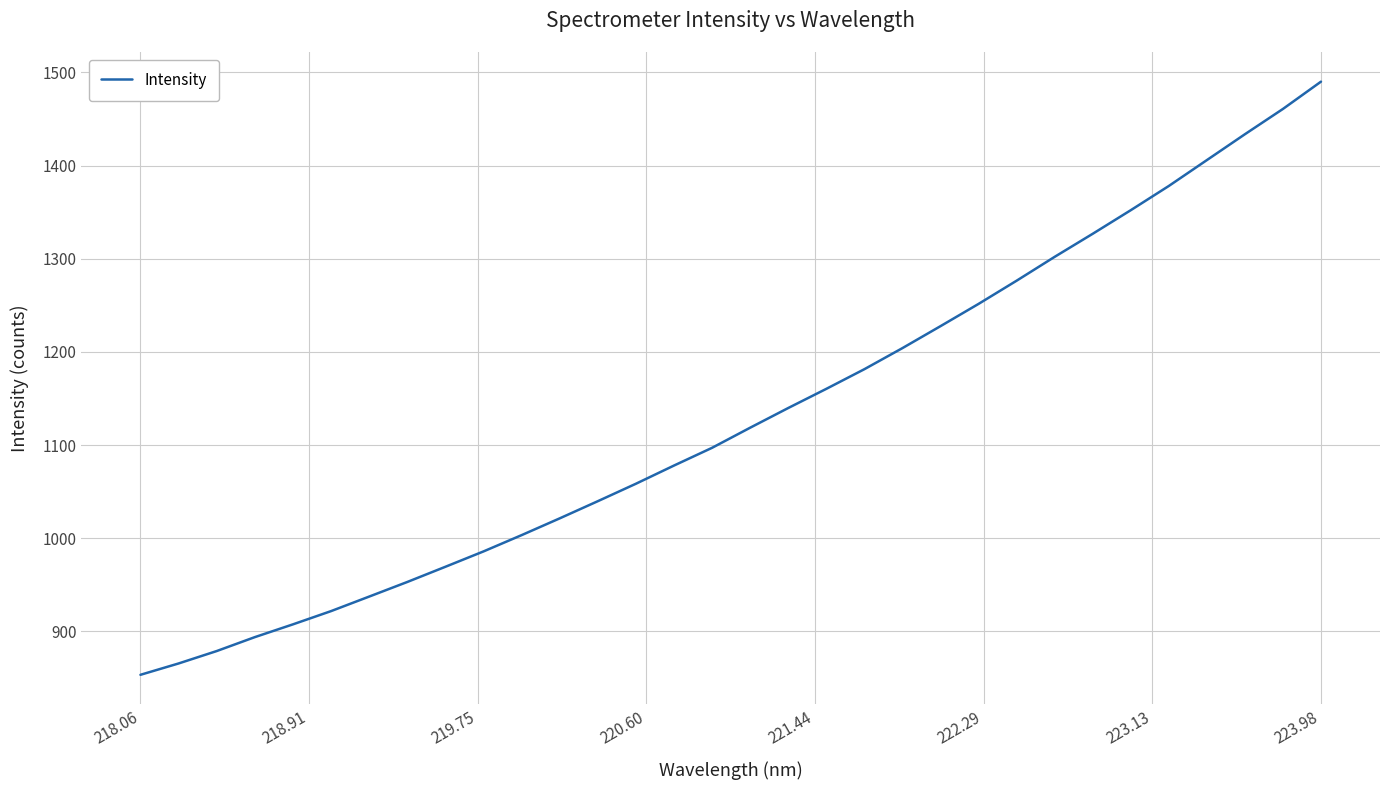

What is the minimum value shown in the chart?

853.3